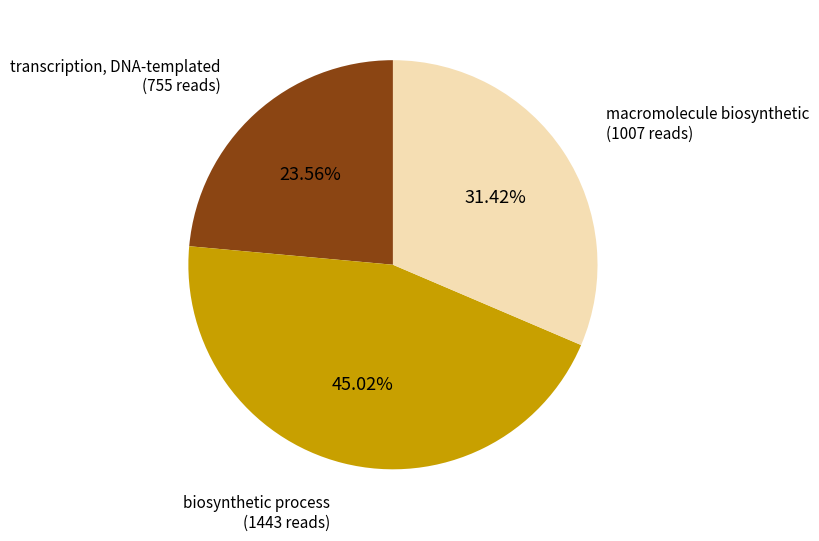

Does any single category account for the majority?

No